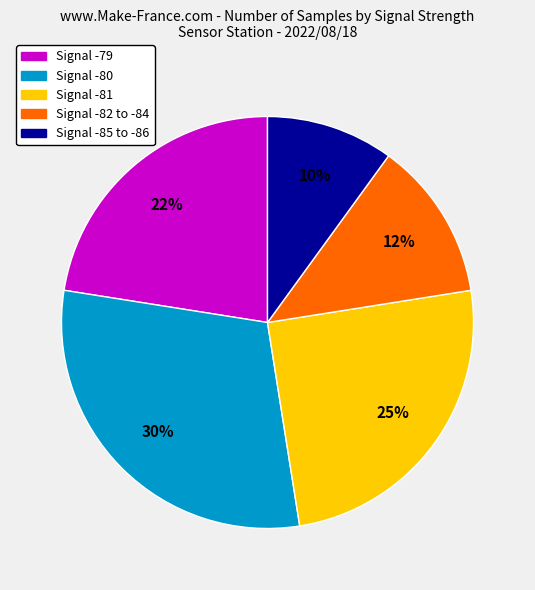

How many slices are in this pie chart?

5